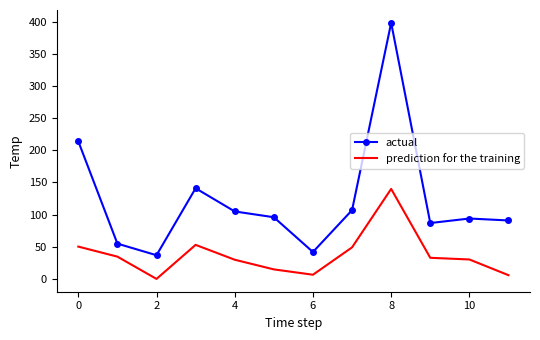

True or false: actual has more than 0 points higher than both neighbors.

True